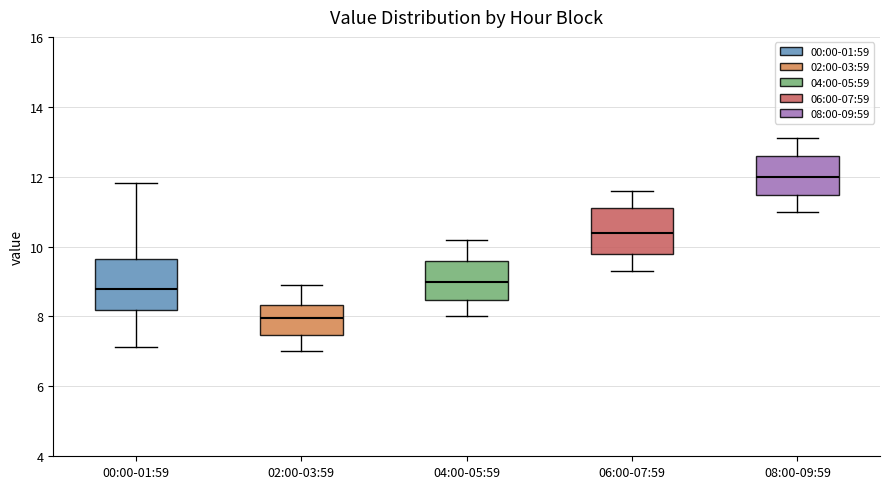

Which box has the lowest median line?

02:00-03:59